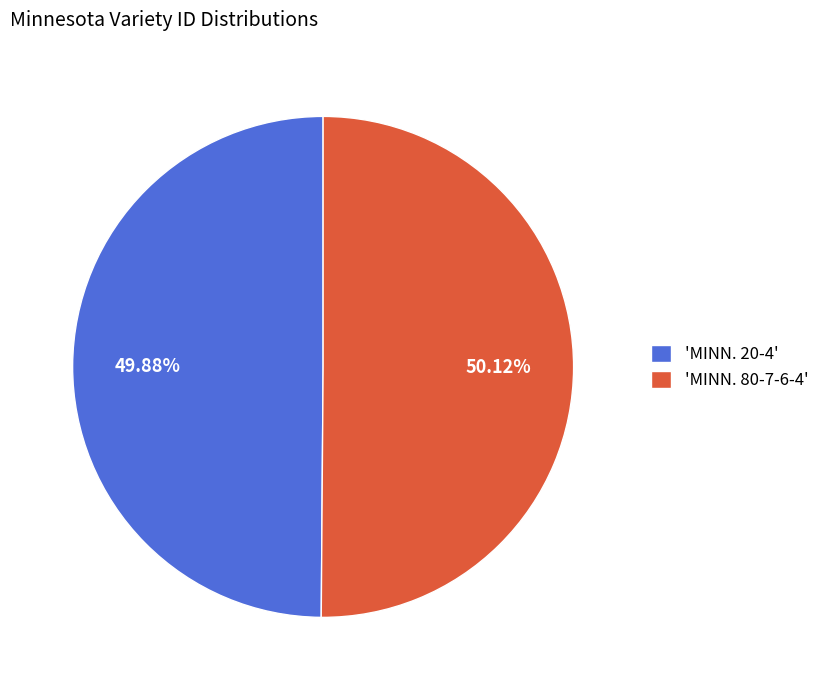

Approximately how many times larger is the value at 'MINN. 80-7-6-4' compared to 'MINN. 20-4'?

1.0